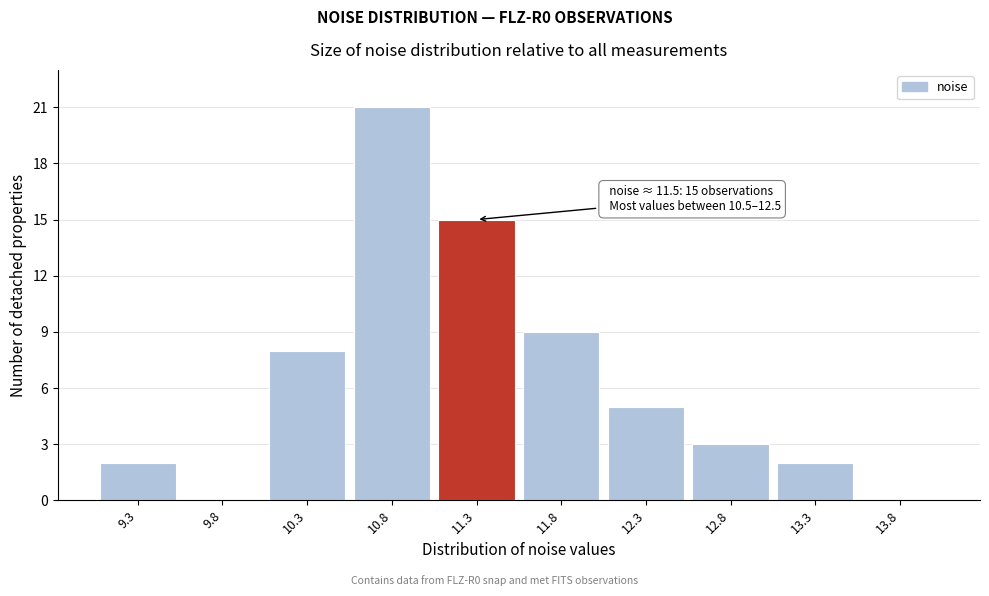

Reading left to right, extract all data points from this chart.

9.3=2	9.8=0	10.3=8	10.8=21	11.3=15	11.8=9	12.3=5	12.8=3	13.3=2	13.8=0